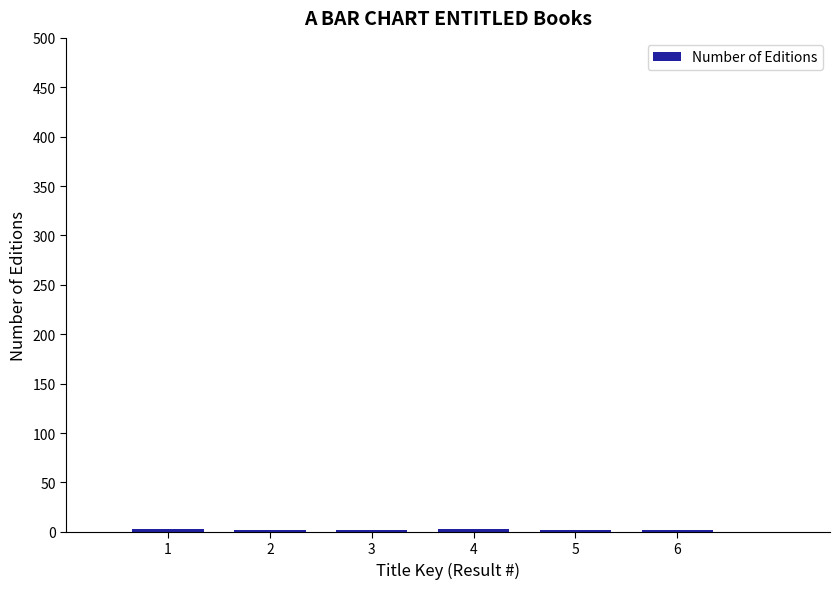

How many series are shown in this chart?

1